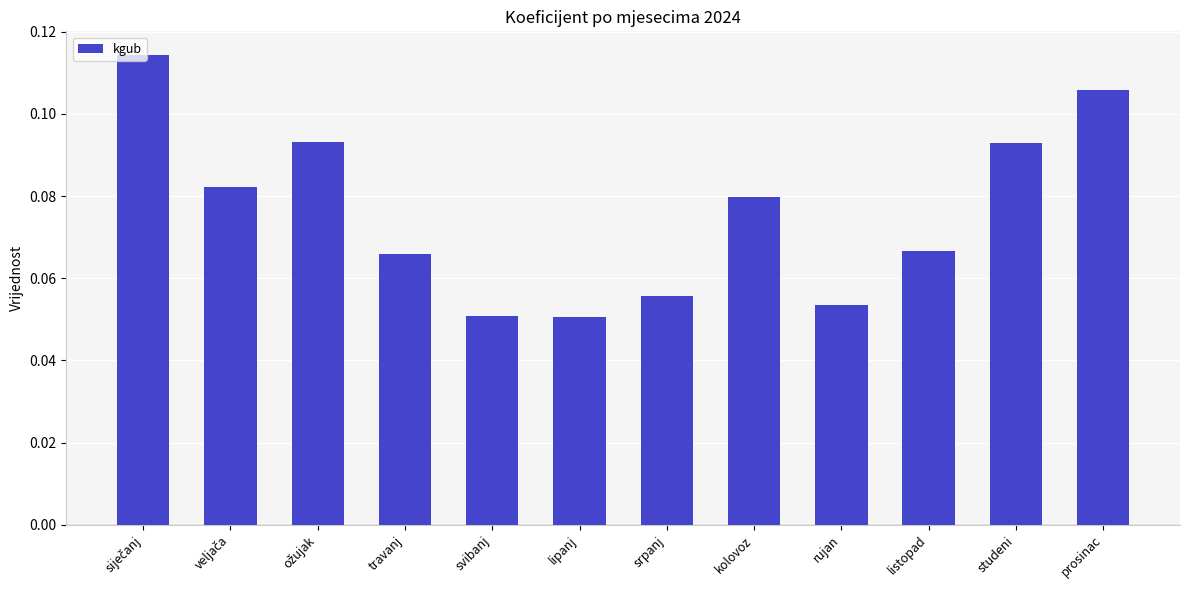

How many values are between 0 and 1?

12